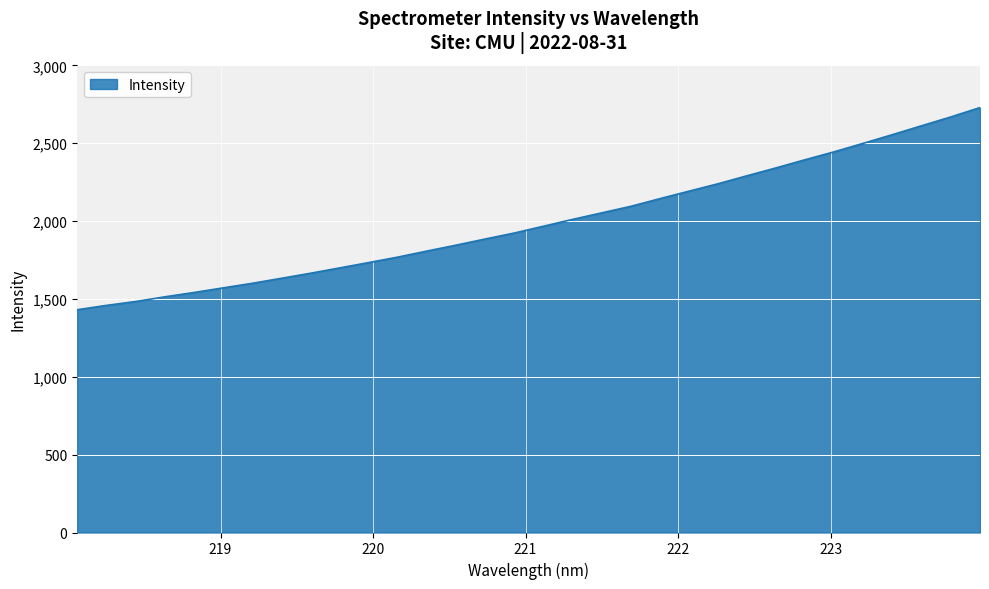

What is the minimum value shown in the chart?

1430.6